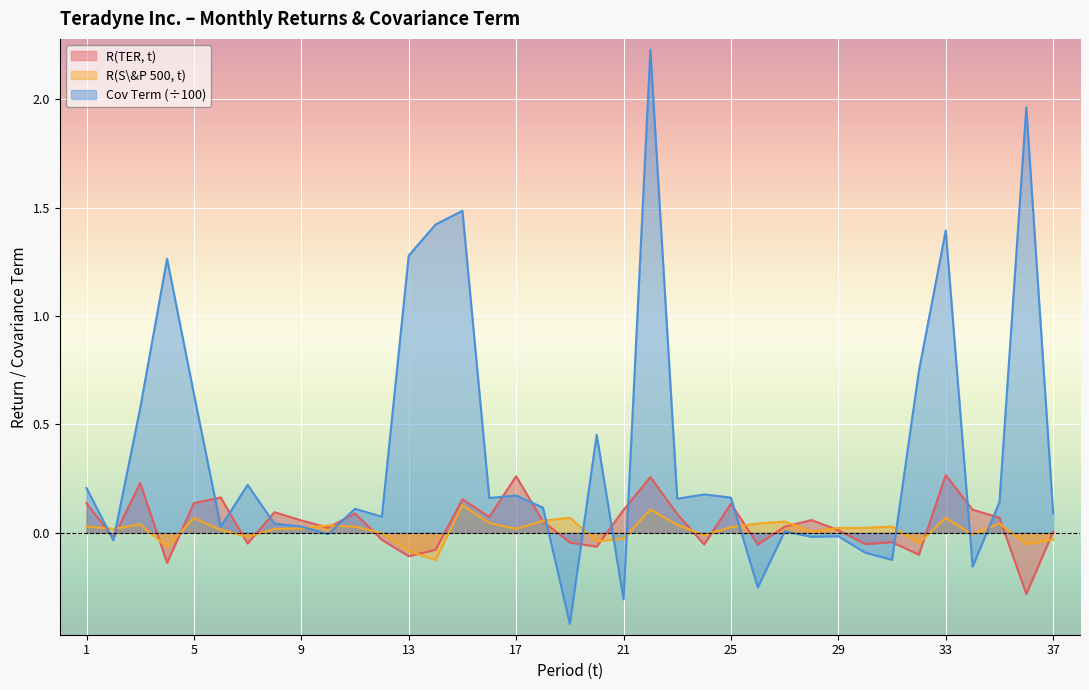

Reading left to right, transcribe all the data shown in this chart.

R(TER, t): 1=0.1	2=-0.0	3=0.2	4=-0.1	5=0.1	6=0.2	7=-0.0	8=0.1	9=0.1	10=0.0	11=0.1	12=-0.0	13=-0.1	14=-0.1	15=0.2	16=0.1	17=0.3	18=0.1	19=-0.0	20=-0.1	21=0.1	22=0.3	23=0.1	24=-0.1	25=0.1	26=-0.1	27=0.0	28=0.1	29=0.0	30=-0.1	31=-0.0	32=-0.1	33=0.3	34=0.1	35=0.1	36=-0.3	37=0.0
R(S&P 500, t): 1=0.0	2=0.0	3=0.0	4=-0.1	5=0.1	6=0.0	7=-0.0	8=0.0	9=0.0	10=0.0	11=0.0	12=-0.0	13=-0.1	14=-0.1	15=0.1	16=0.0	17=0.0	18=0.1	19=0.1	20=-0.0	21=-0.0	22=0.1	23=0.0	24=-0.0	25=0.0	26=0.0	27=0.1	28=0.0	29=0.0	30=0.0	31=0.0	32=-0.0	33=0.1	34=-0.0	35=0.0	36=-0.1	37=-0.0
Cov Term: 1=0.2	2=-0.0	3=0.6	4=1.3	5=0.6	6=0.0	7=0.2	8=0.0	9=0.0	10=-0.0	11=0.1	12=0.1	13=1.3	14=1.4	15=1.5	16=0.2	17=0.2	18=0.1	19=-0.4	20=0.5	21=-0.3	22=2.2	23=0.2	24=0.2	25=0.2	26=-0.3	27=0.0	28=-0.0	29=-0.0	30=-0.1	31=-0.1	32=0.7	33=1.4	34=-0.2	35=0.1	36=2.0	37=0.1